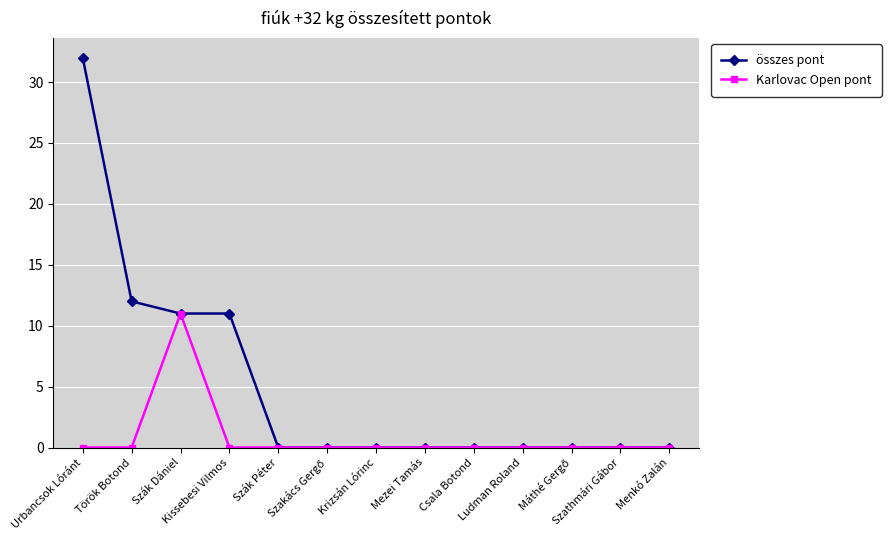

Rank the series by their maximum value, from highest to lowest.

összes pont, Karlovac Open pont